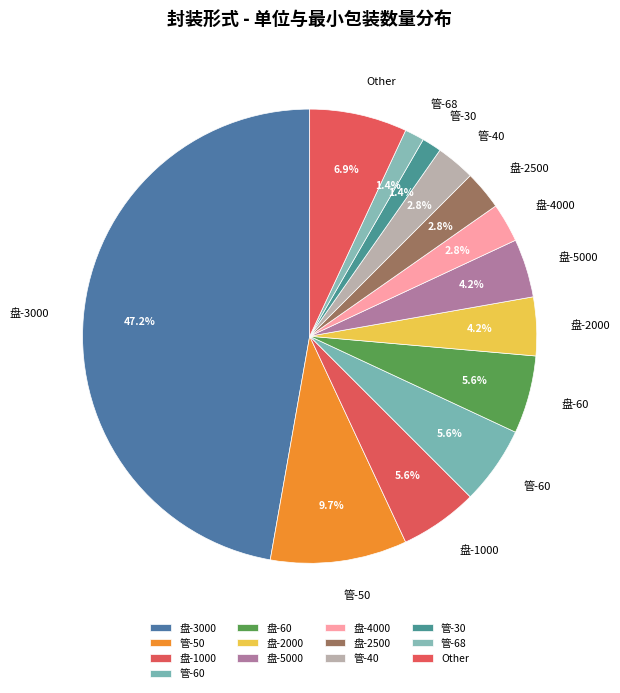

To the nearest percent, what is the combined percentage of 盘-1000 and 管-30?

7%